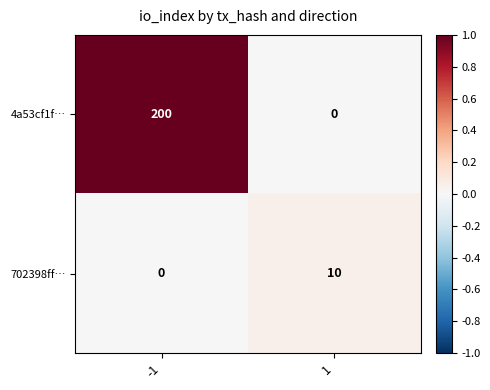

Which series changed the most between -1 and 1?

4a53cf1f…